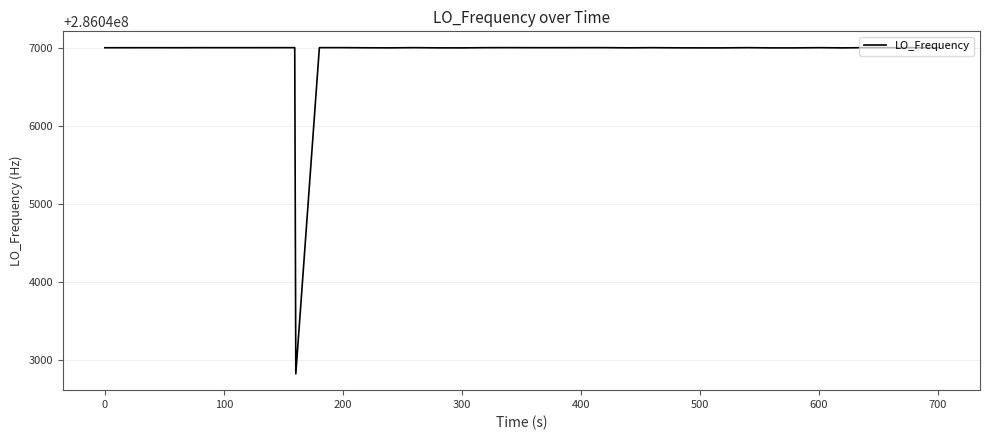

What is the minimum value shown in the chart?

286042828.0